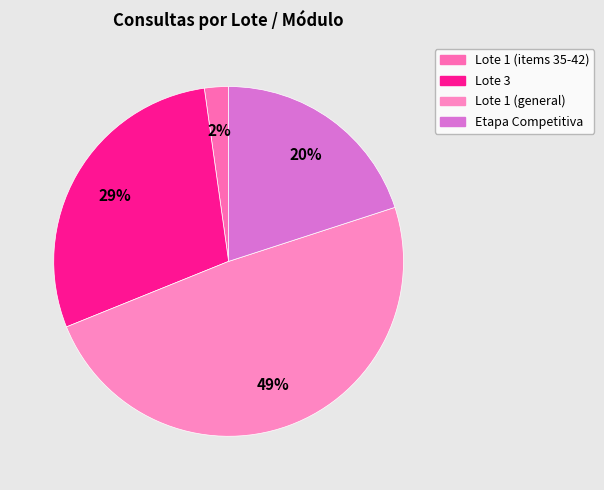

How many slices are in this pie chart?

4